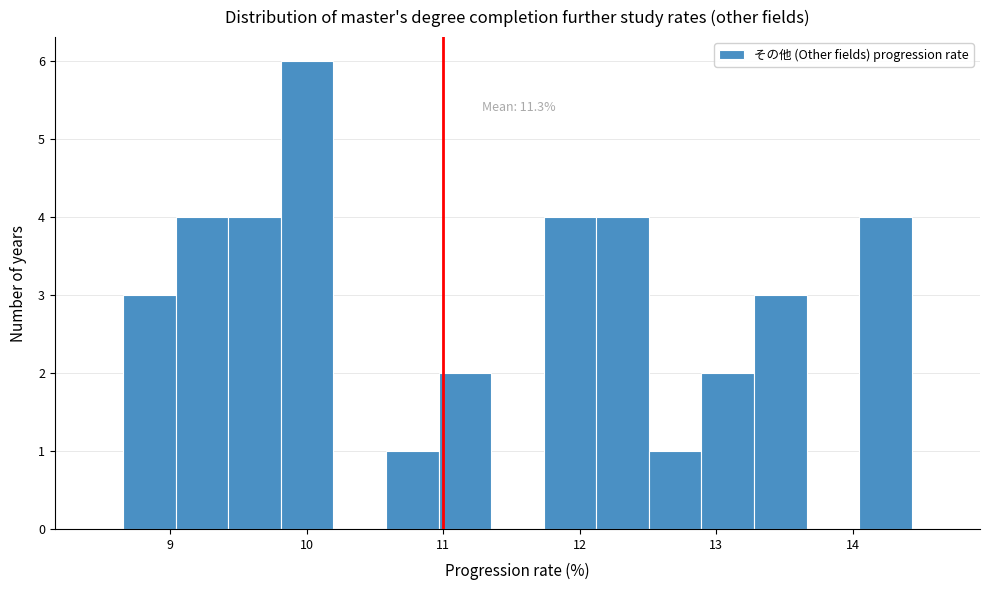

Around what value on the x-axis is the tallest bar? Give the approximate position of its centre, as read against the axis.

10.0